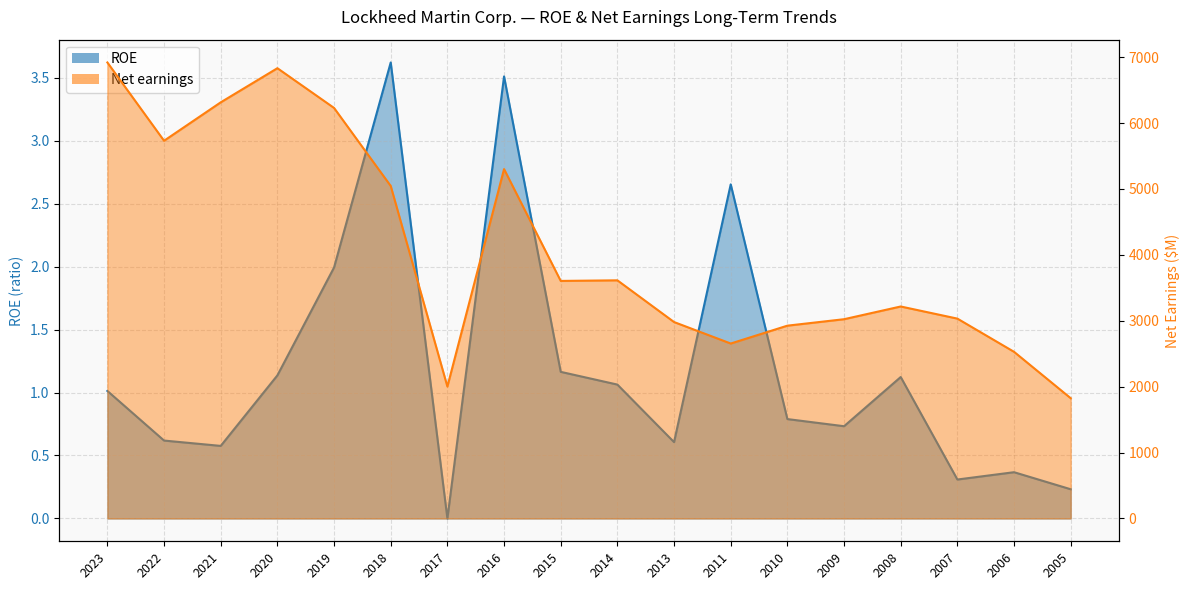

What is the value of the Net earnings point at the 13th from the left?

2926.0